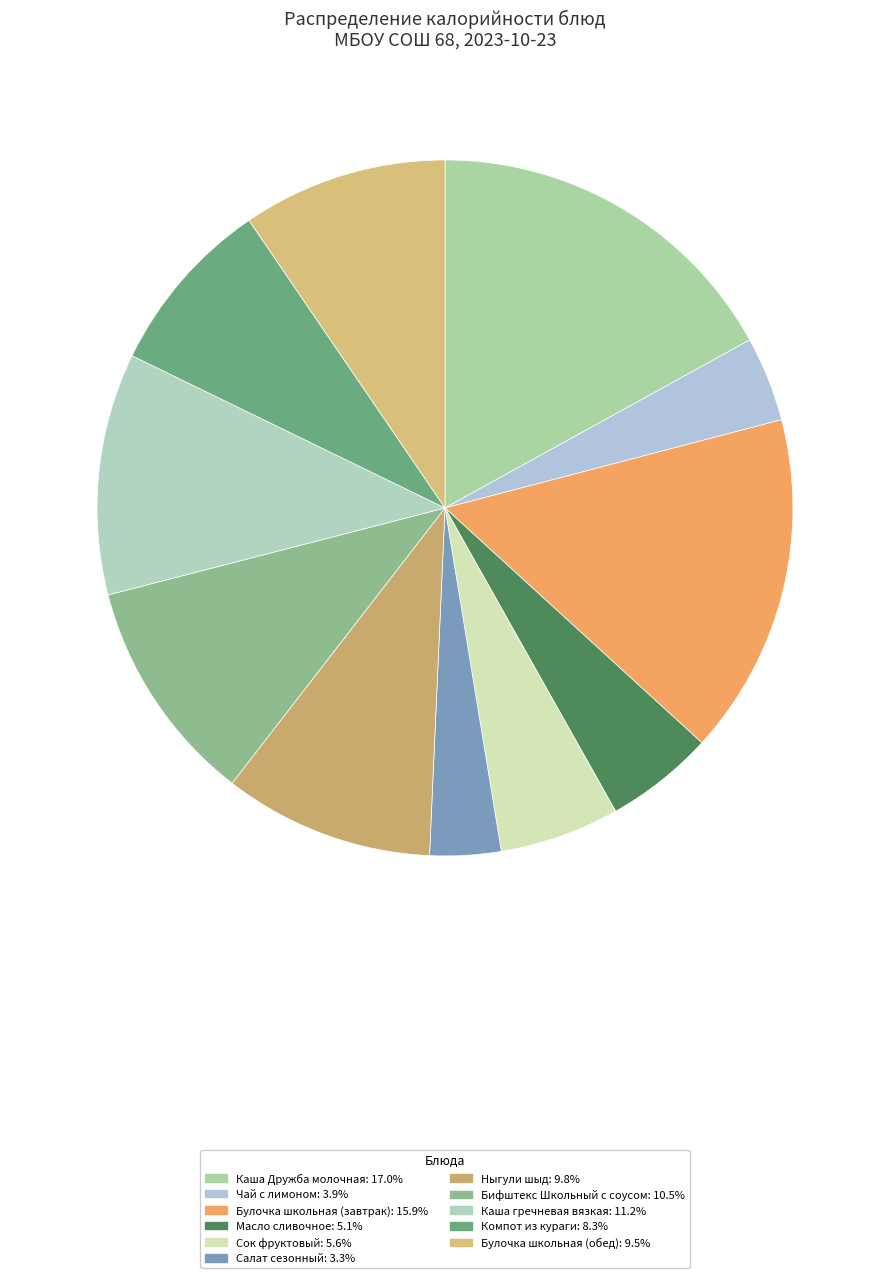

Is the sum of Булочка школьная (обед) and Каша Дружба молочная greater than half?

No